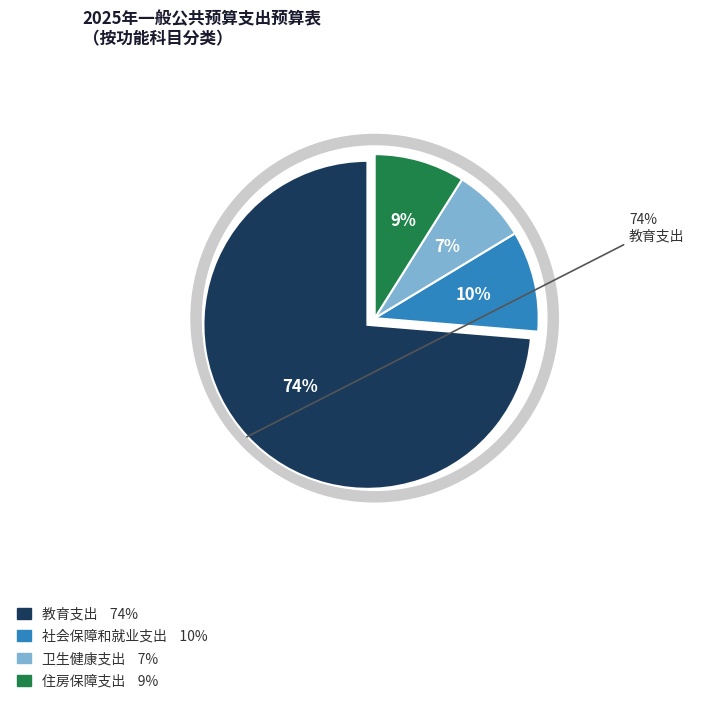

How much of the chart is everything except 社会保障和就业支出?

90.0%